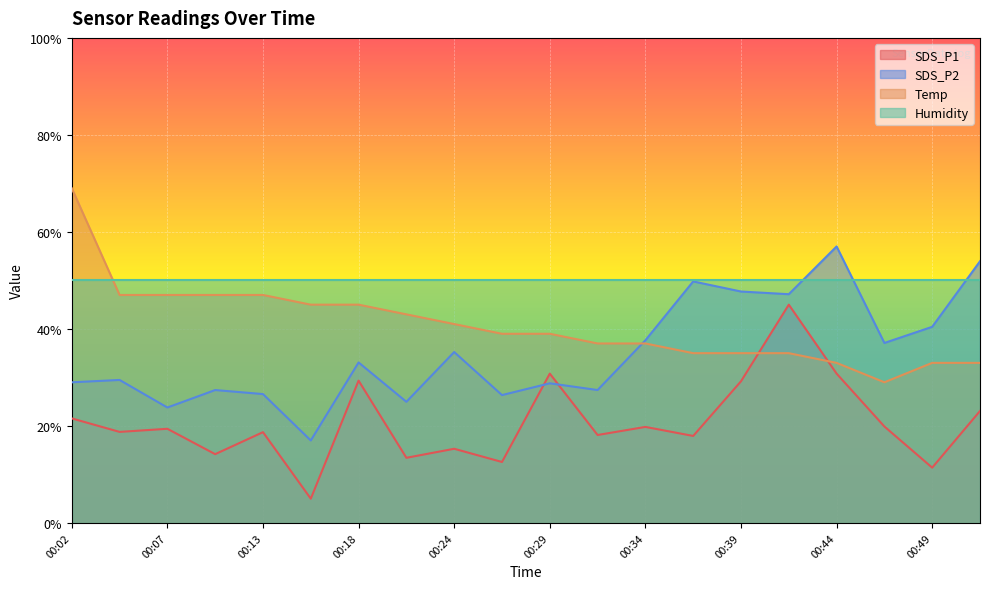

In SDS_P1, how many points are higher than both neighbors (excluding endpoints)?

7